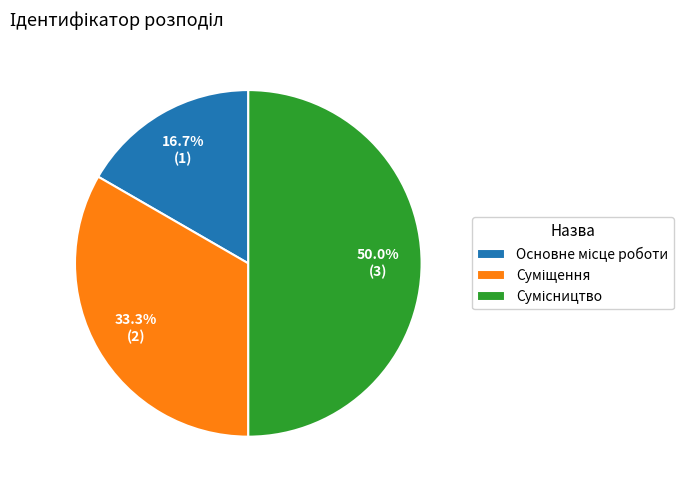

How many slices are in this pie chart?

3